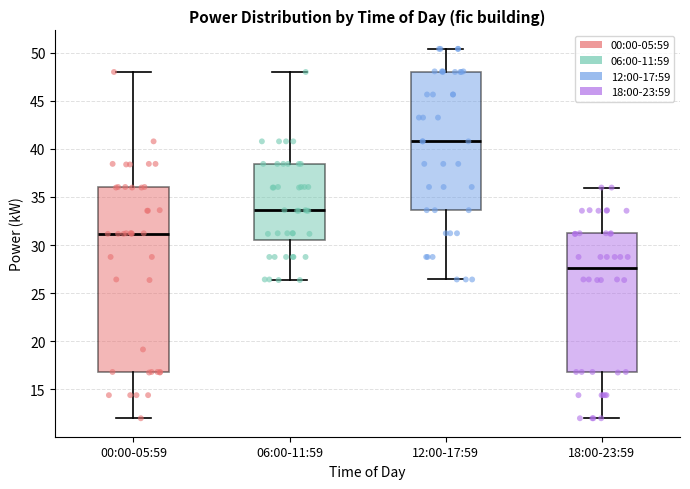

Comparing the boxes themselves (not the whiskers), which one is the tallest?

00:00-05:59